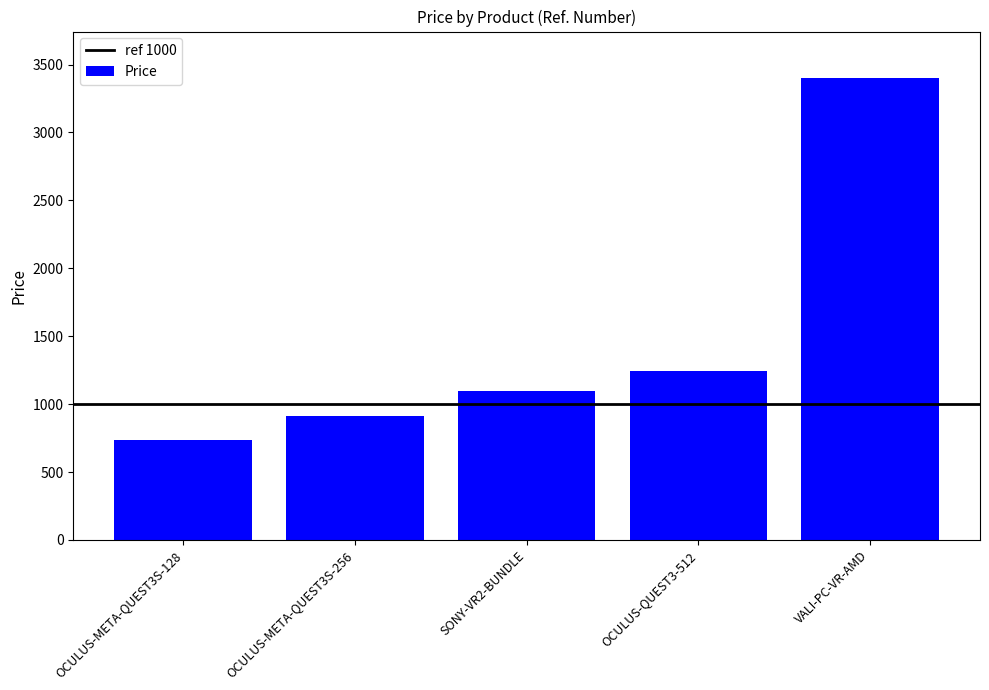

List the labels in order of value, smallest first.

OCULUS-META-QUEST3S-128, OCULUS-META-QUEST3S-256, SONY-VR2-BUNDLE, OCULUS-QUEST3-512, VALI-PC-VR-AMD